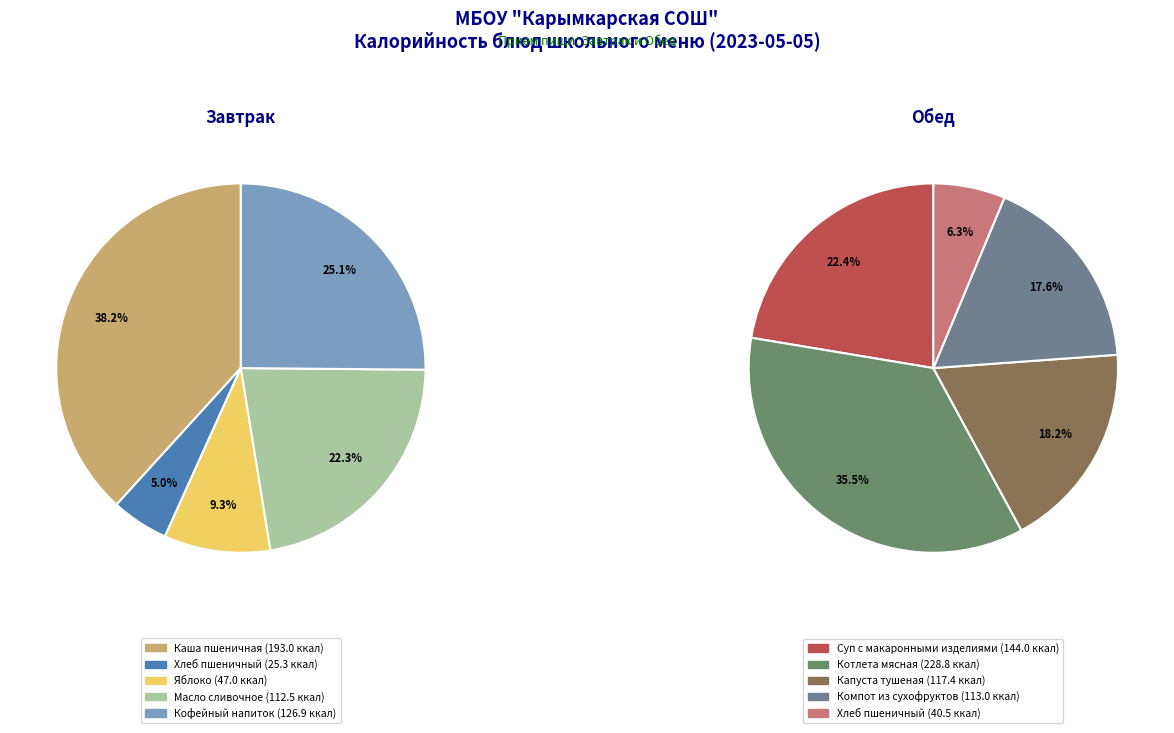

Does any single category account for the majority?

No